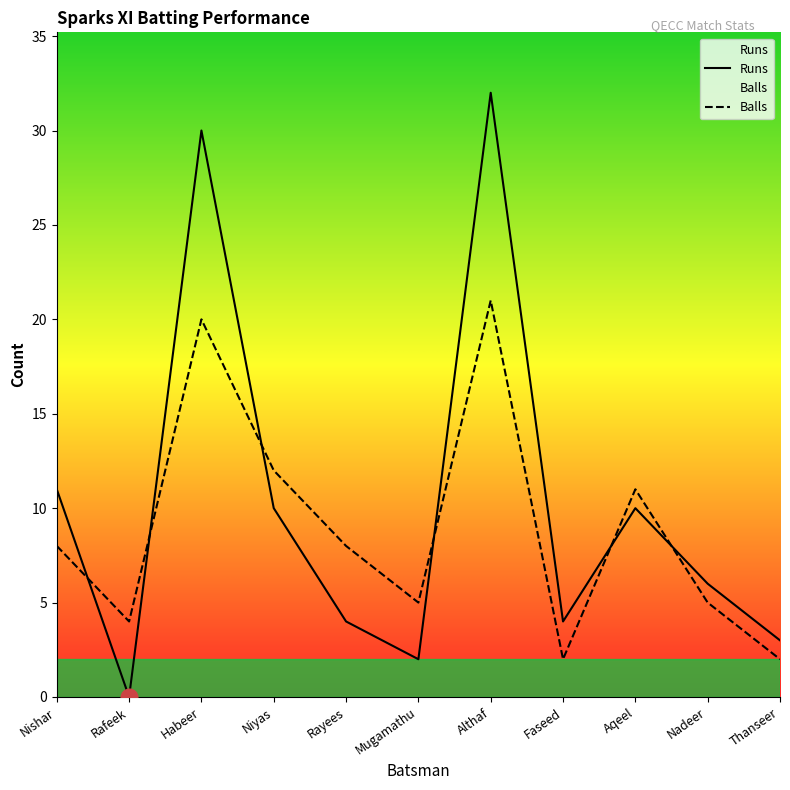

Reading right to left, transcribe all the data shown in this chart.

Runs: 3	6	10	4	32	2	4	10	30	0	11
Balls: 2	5	11	2	21	5	8	12	20	4	8